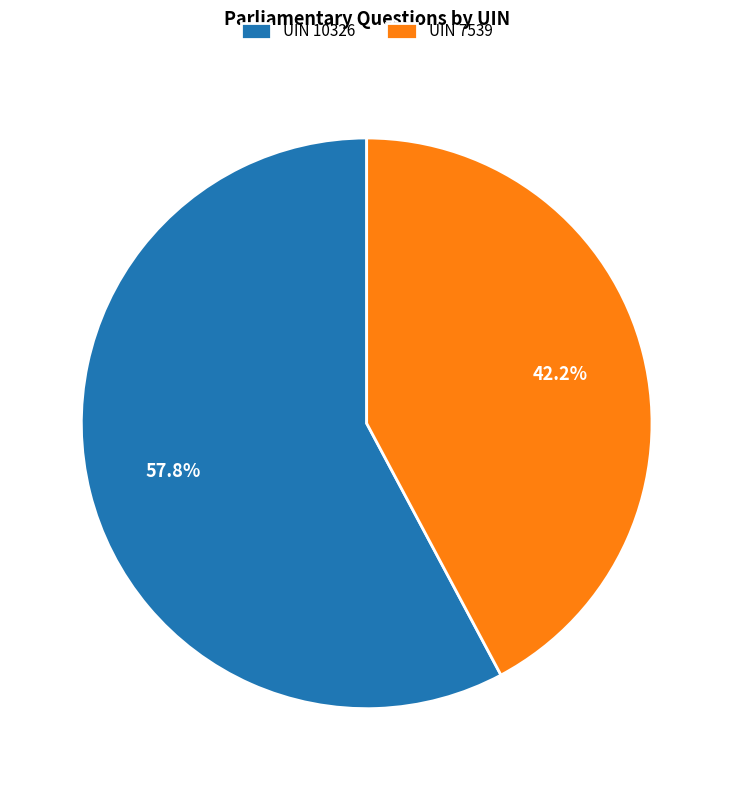

Which category has the biggest portion of the pie?

UIN 10326